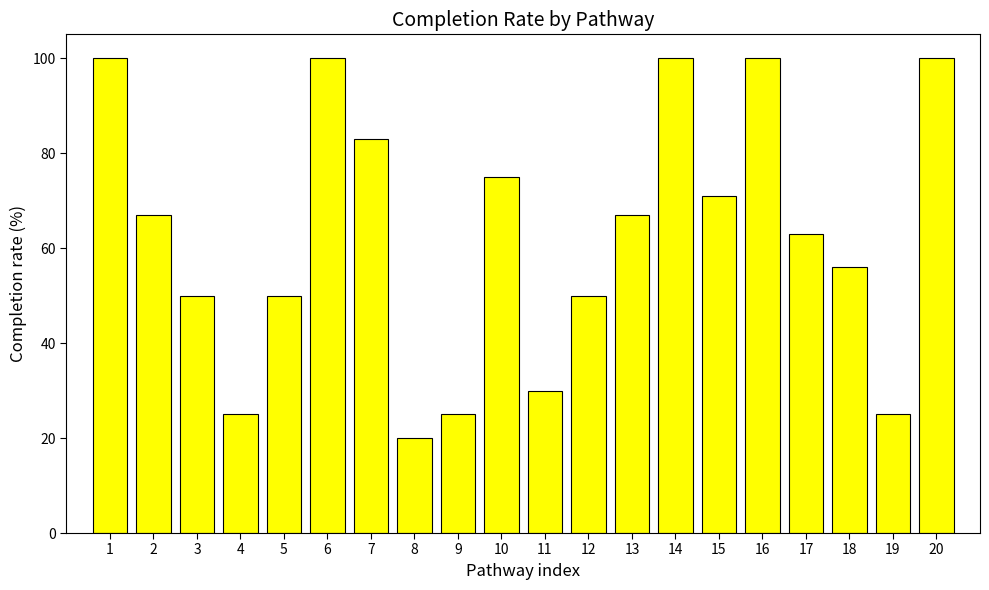

Are the bars grouped side by side (vs. stacked)?

No